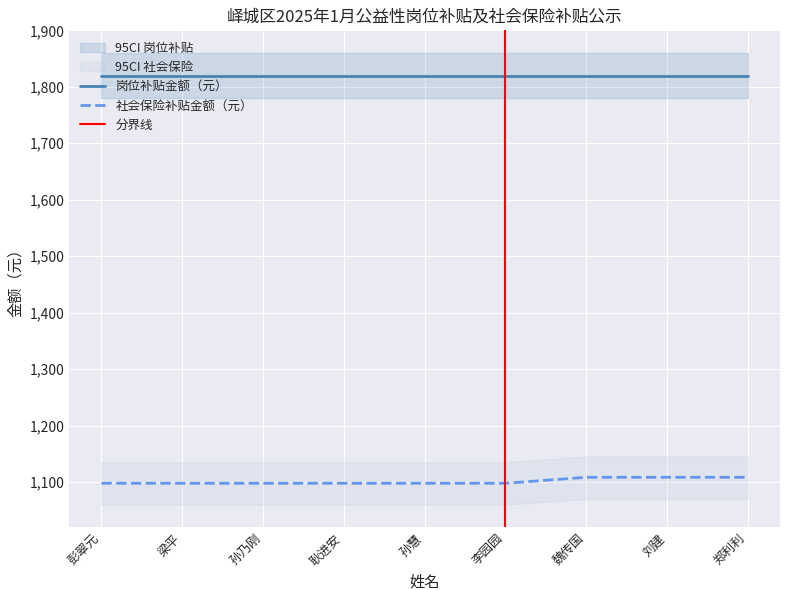

Read the 社会保险补贴金额（元） value at 魏传国.

1108.4